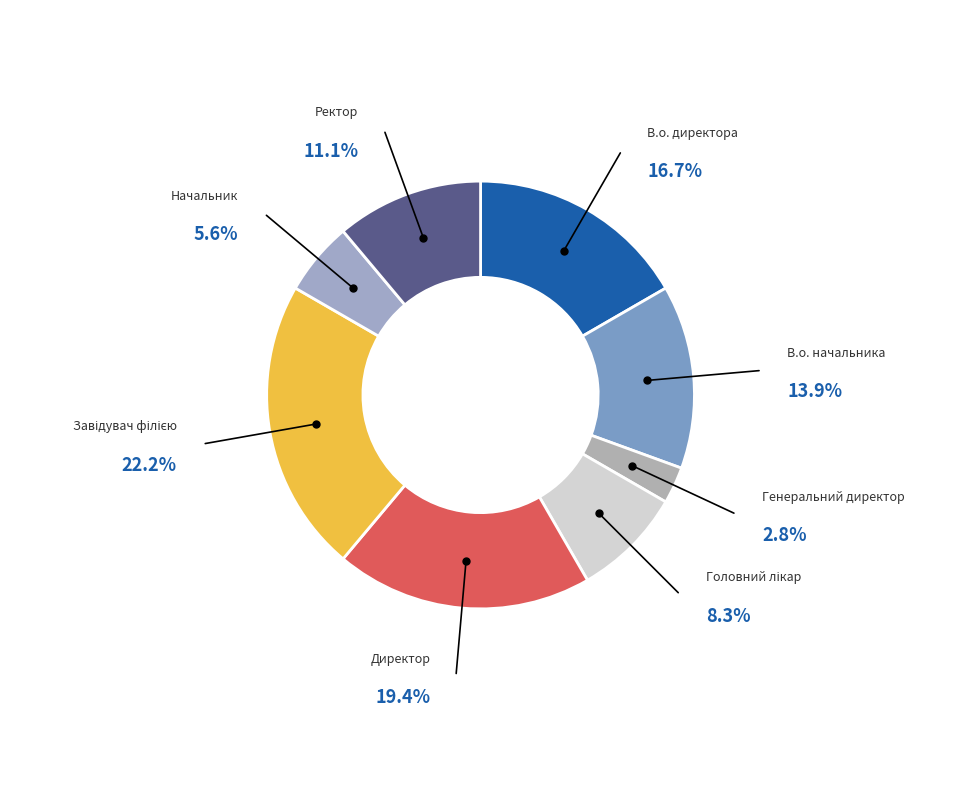

Rank the categories by value from highest to lowest.

Завідувач філією, Директор, В.о. директора, В.о. начальника, Ректор, Головний лікар, Начальник, Генеральний директор